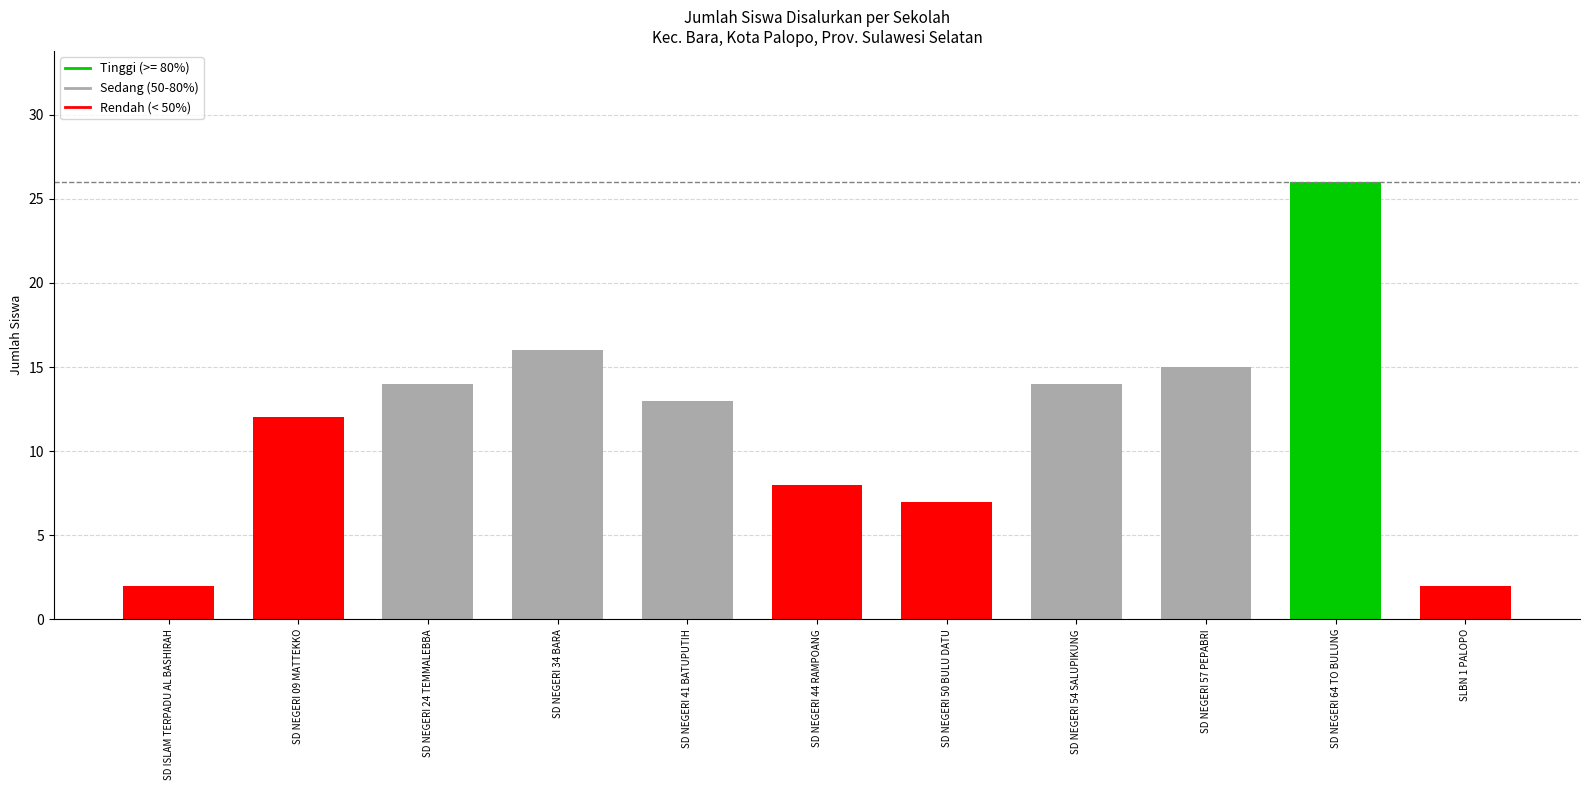

True or false: the data shows 38 at SD NEGERI 64 TO BULUNG.

False